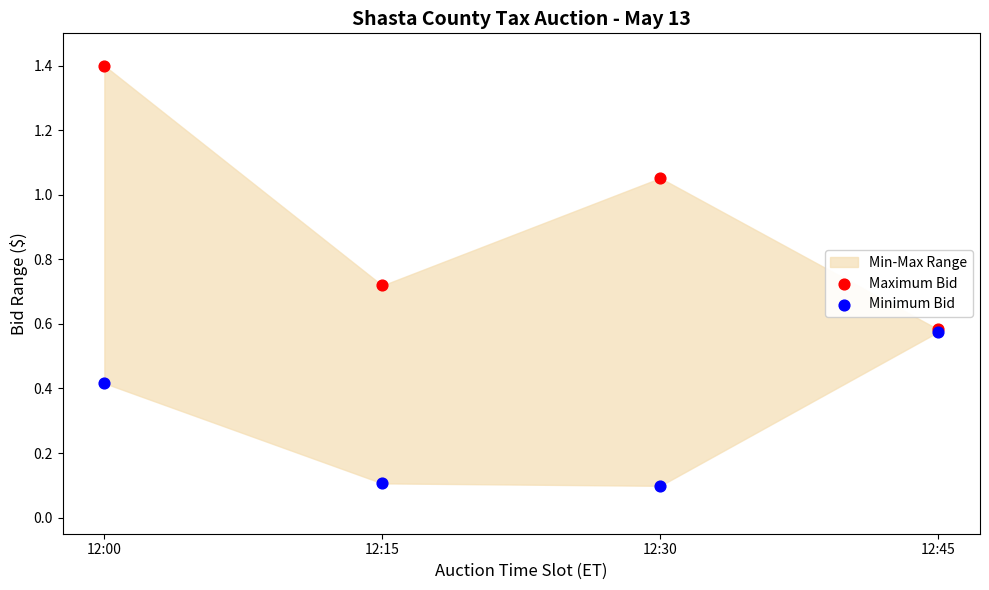

Which series has the largest Y range (max minus min)?

Maximum Bid